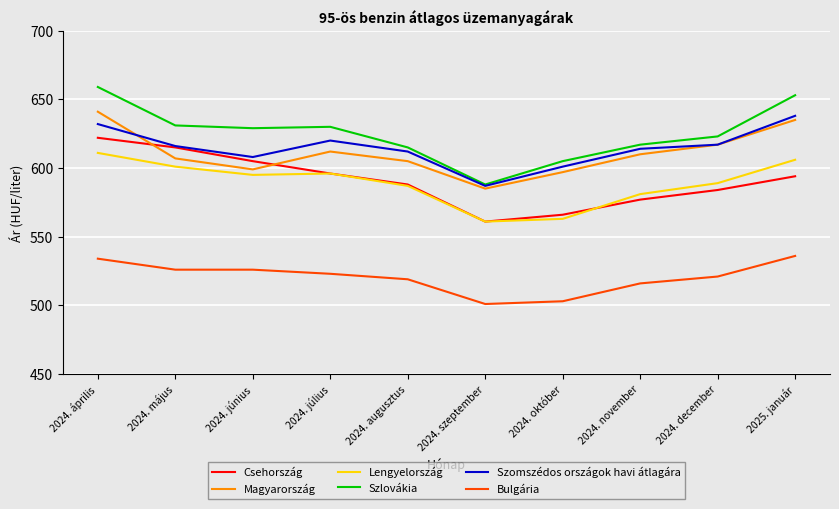

Which series has the widest spread of values?

Szlovákia